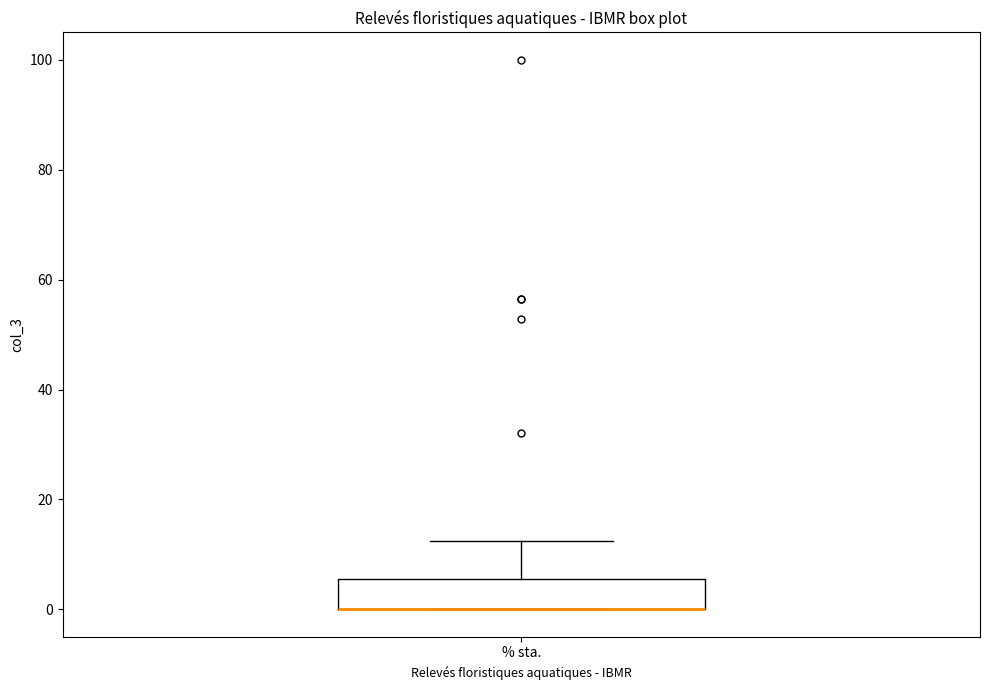

Transcribe this box plot: give where the median line is, the range the box spans, and where the two whiskers end, as read against the y-axis. The values are not printed on the chart, so give them approximately, as read against the axis.

median 0 (drawn on the box's lower edge), box 0 to 6, whiskers 0 to 12